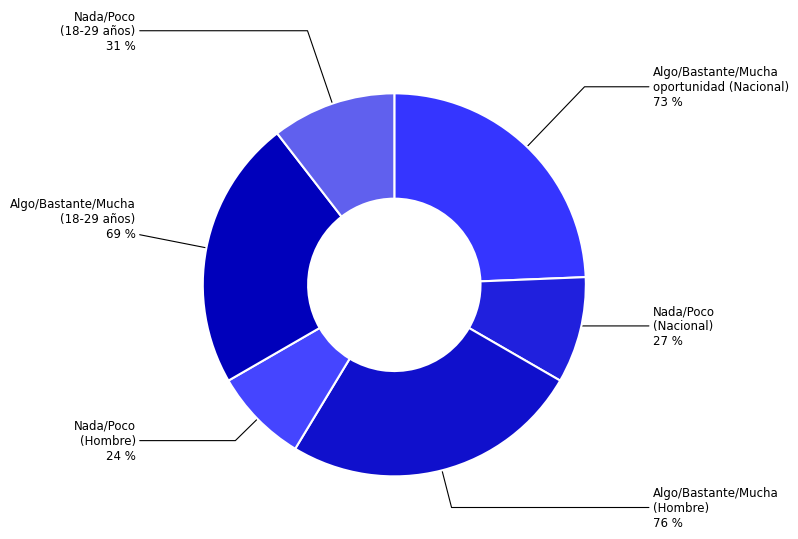

Which category has the biggest portion of the pie?

Algo/Bastante/Mucha (Hombre)